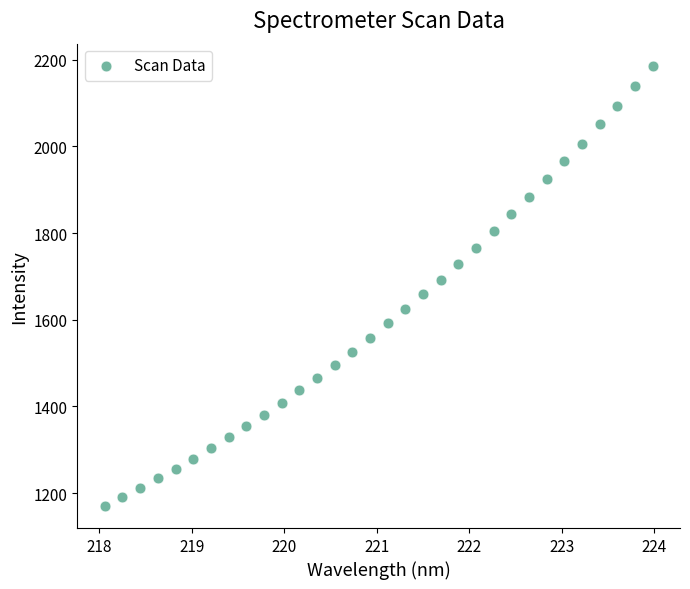

What is the range of Y values (max minus min)?

1016.3